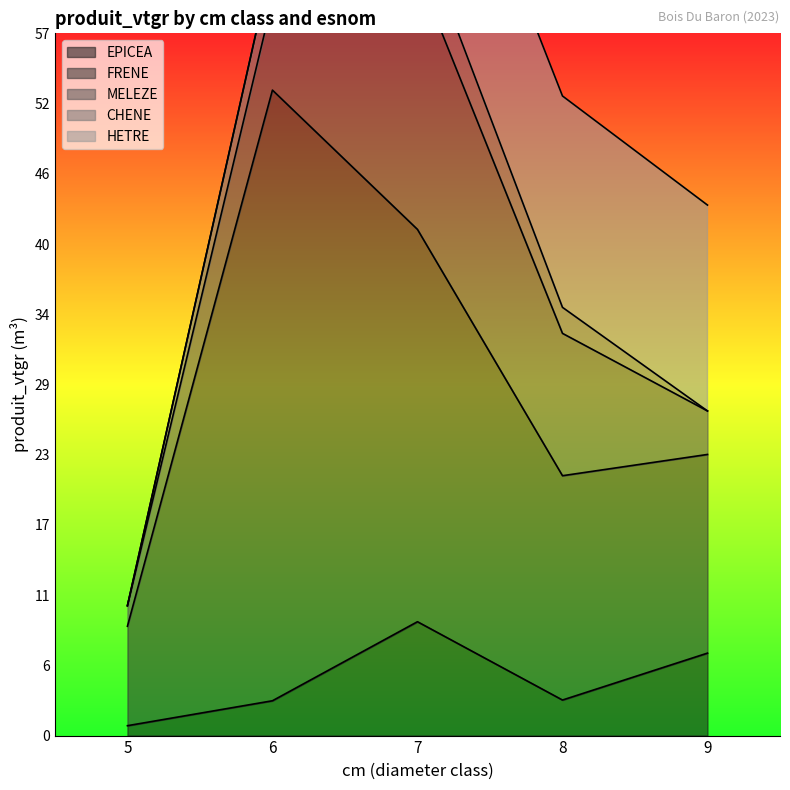

At which category does CHENE reach its first local peak?

7